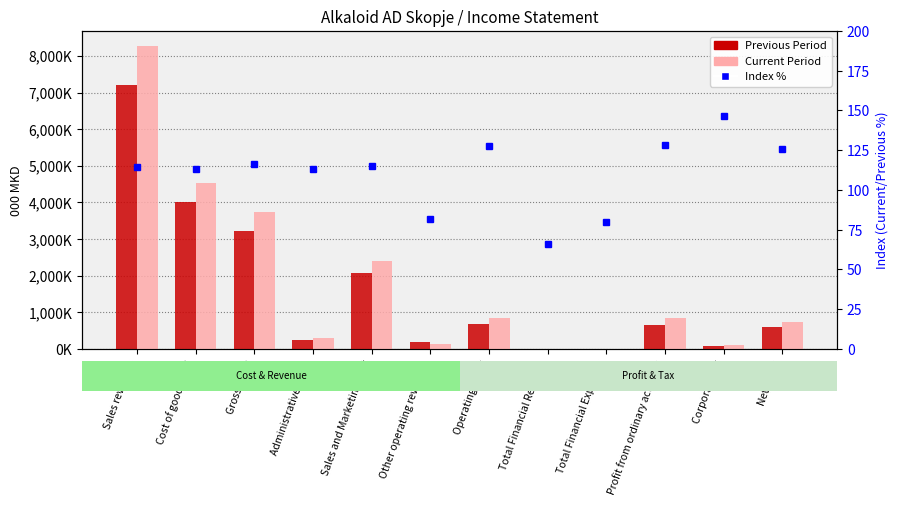

At which category is the sum across all series the highest?

Sales revenues